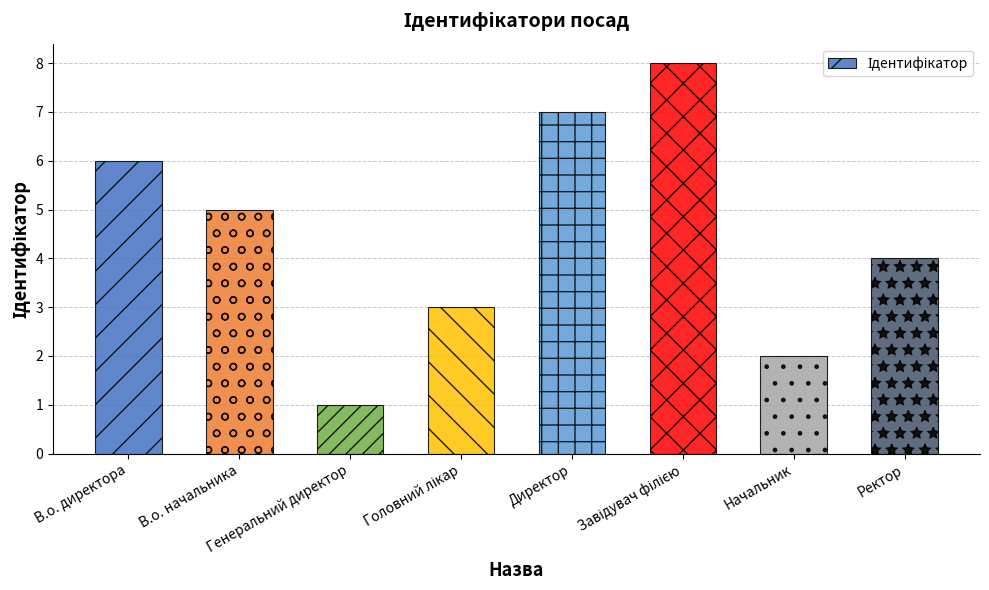

What is the greatest value displayed?

8